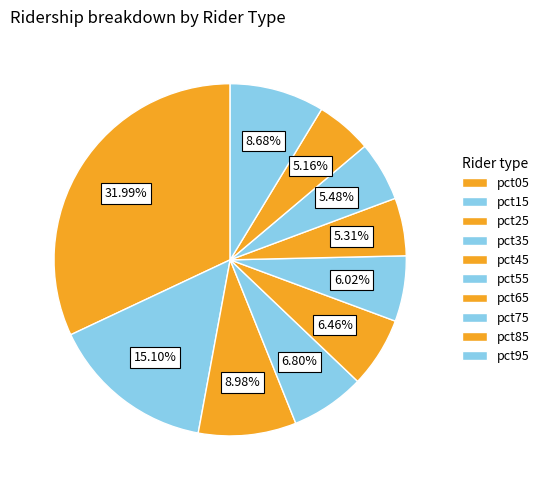

How many segments does this pie chart have?

10